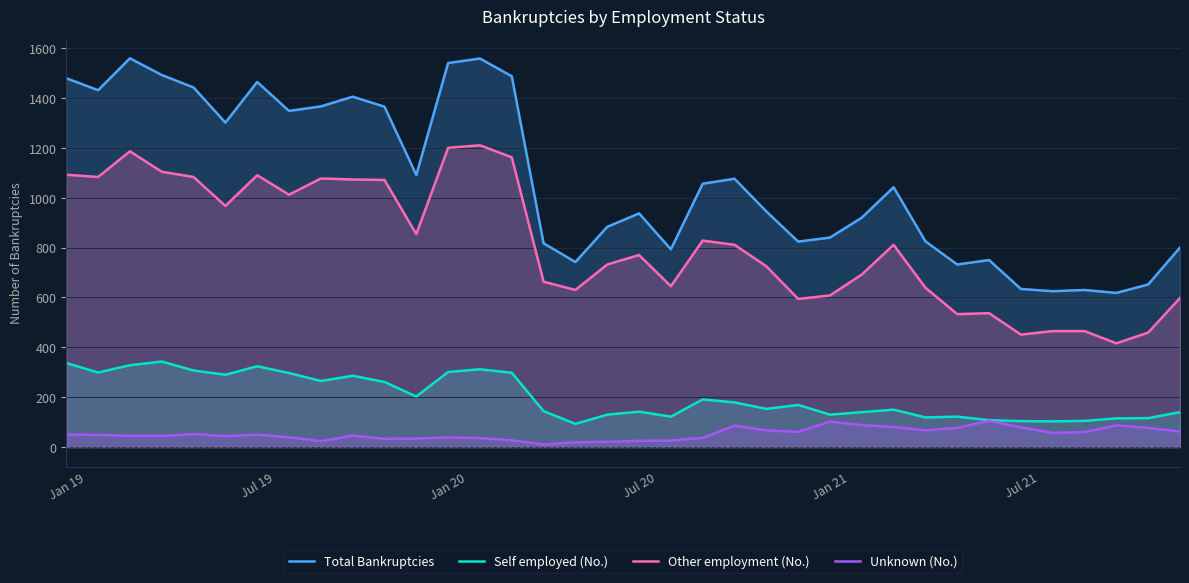

What is the sum of the Unknown (No.) values at Jan 19 and Jul 21?

129